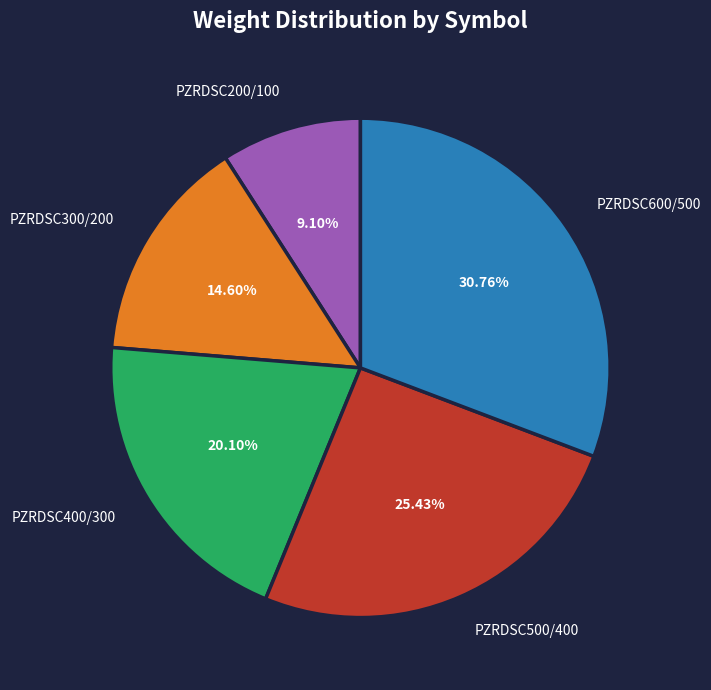

Approximately how many times larger is the value at PZRDSC500/400 compared to PZRDSC400/300?

1.3